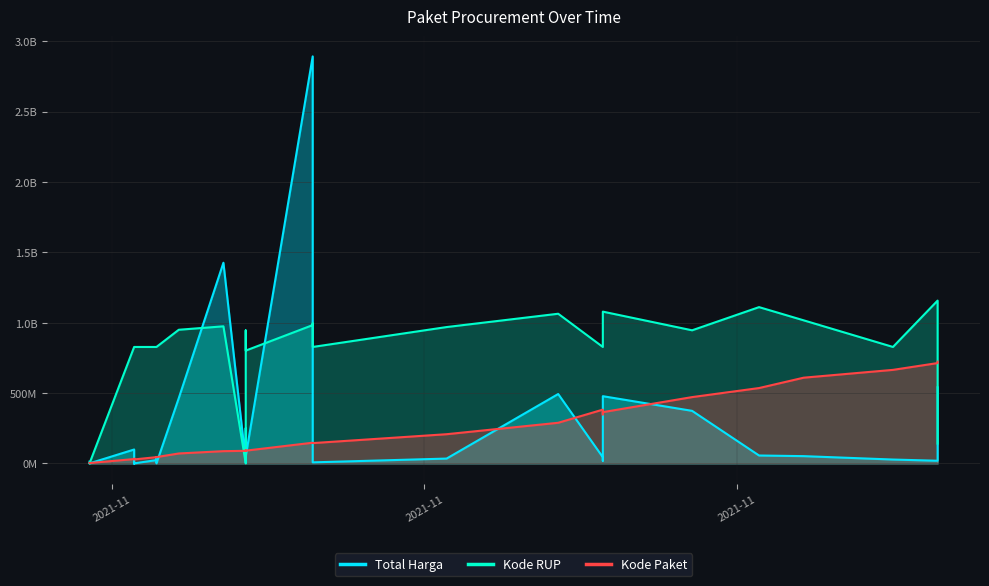

How many data points does each series have?

35